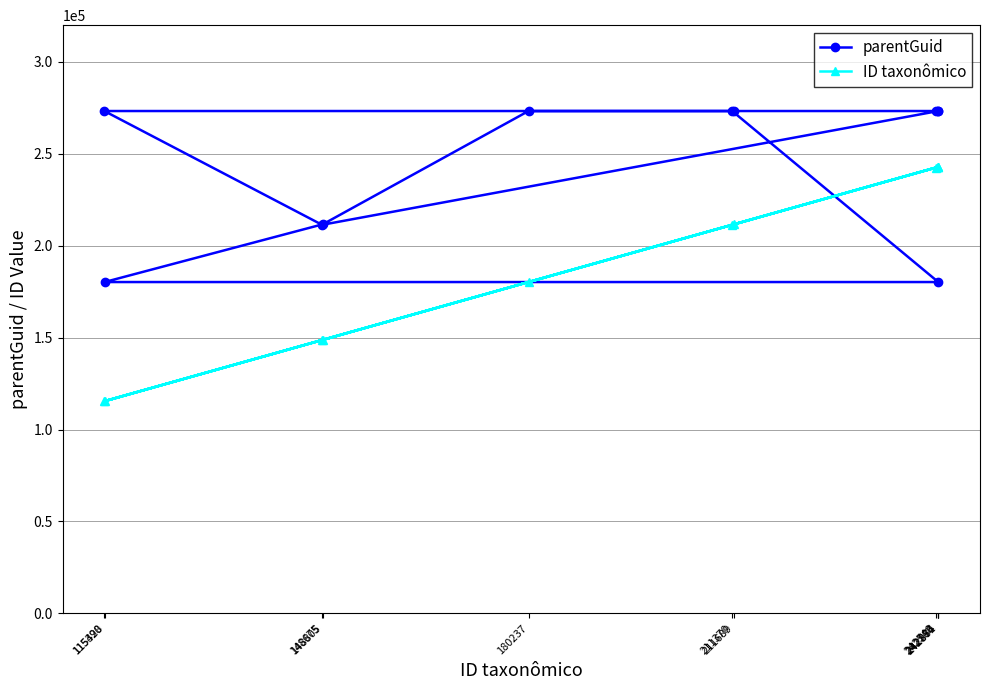

In parentGuid, how many points are lower than both neighbors (excluding endpoints)?

1